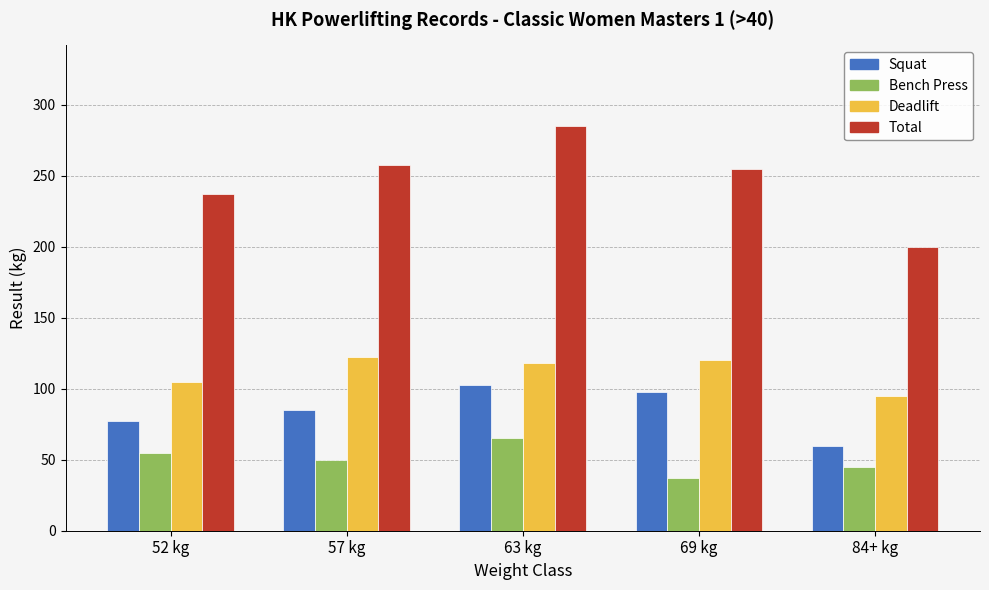

What are all the series names shown in the legend?

Squat, Bench Press, Deadlift, Total